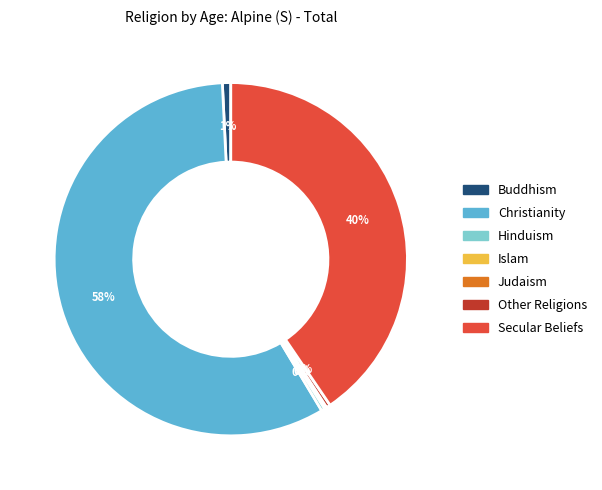

Does any single category account for the majority?

Yes